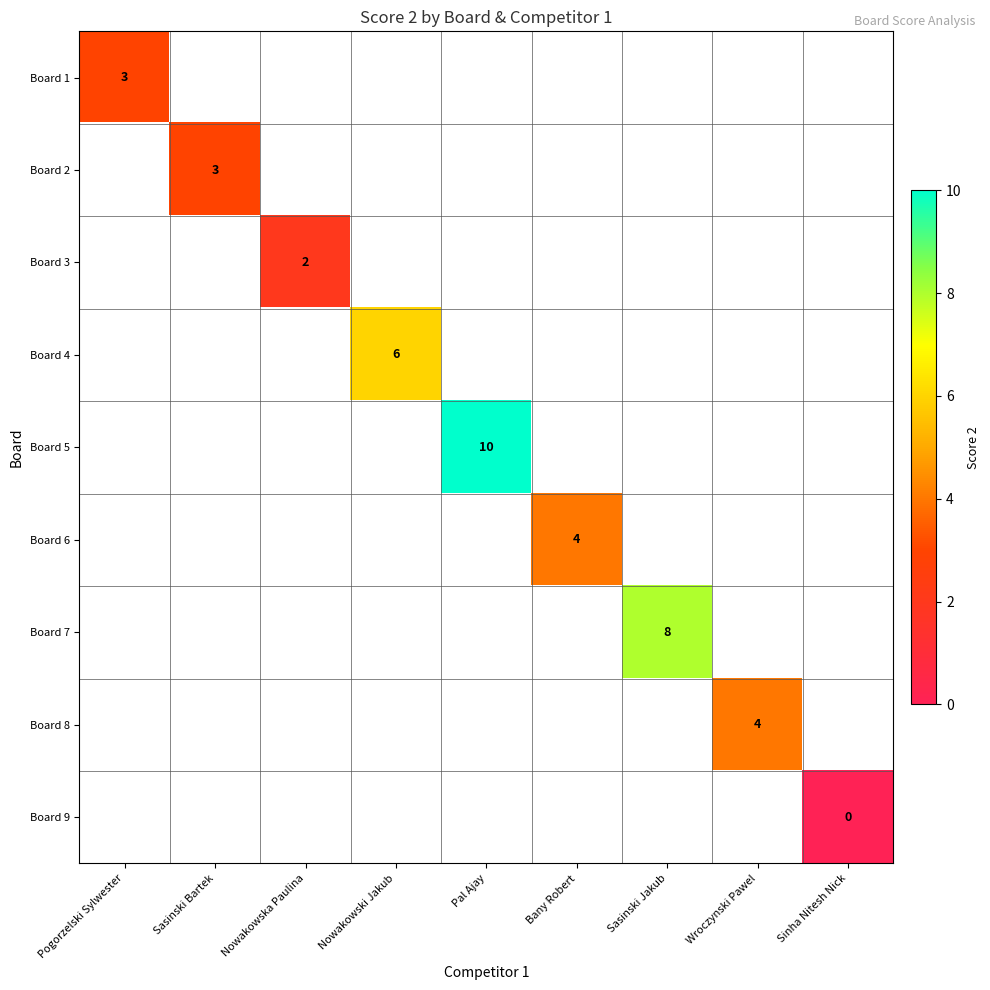

True or false: Board 8 has a value of 4 at Wroczynski Pawel.

True